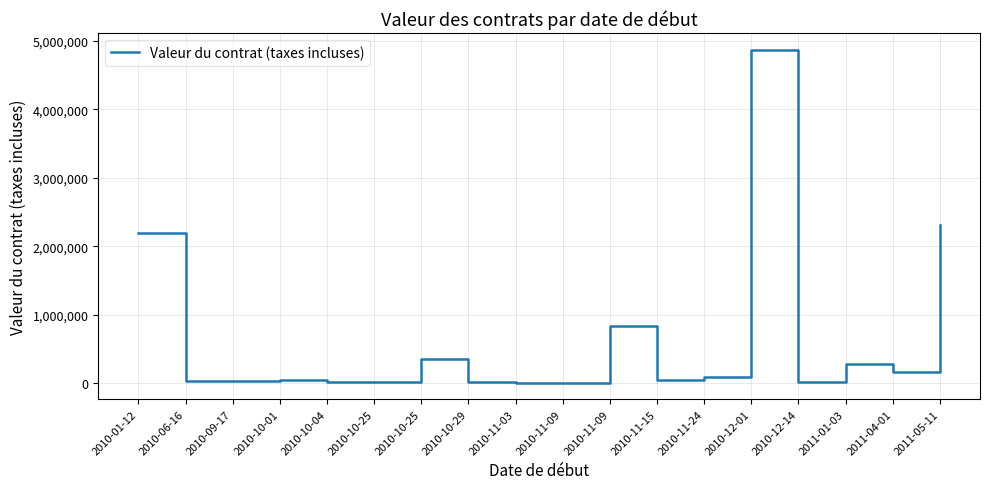

How many lines are shown in the chart?

1